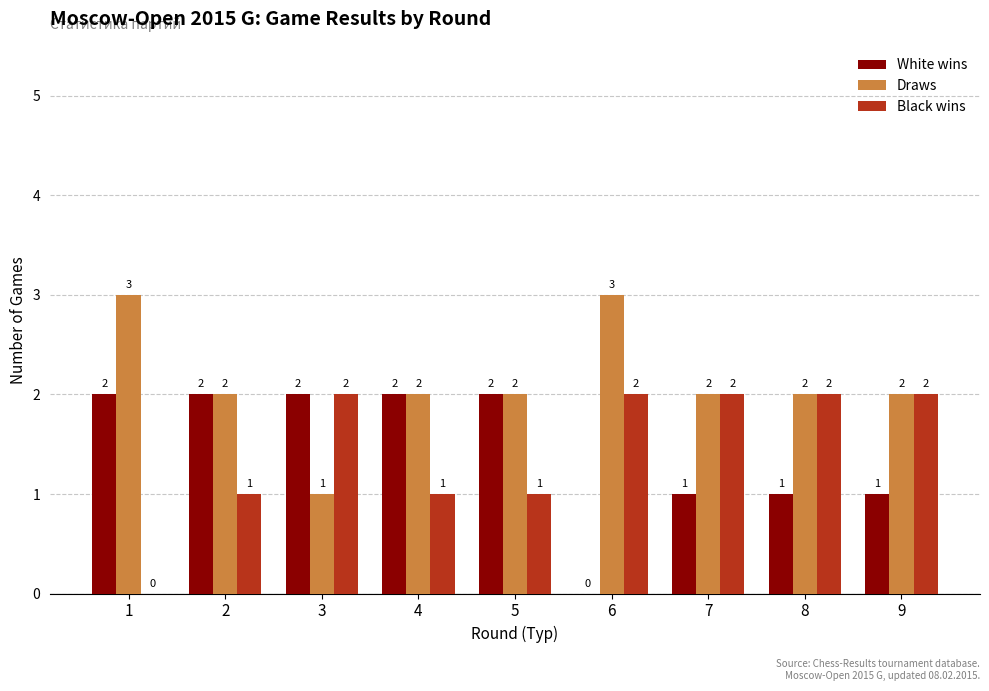

What is the sum of the Black wins values at 7 and 2?

3